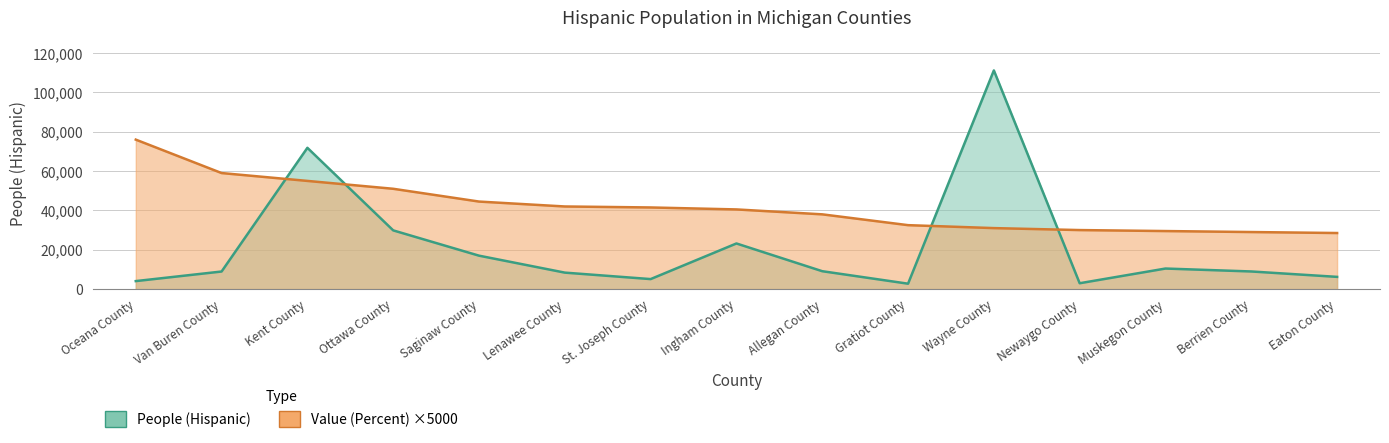

Which category has the lowest value across all series?

Gratiot County